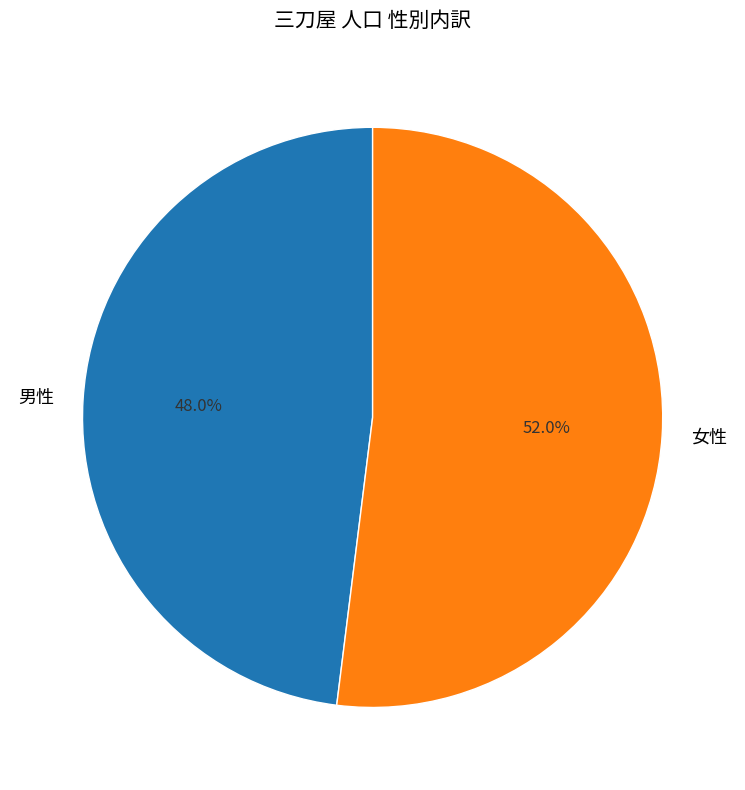

Which slice is the largest?

女性